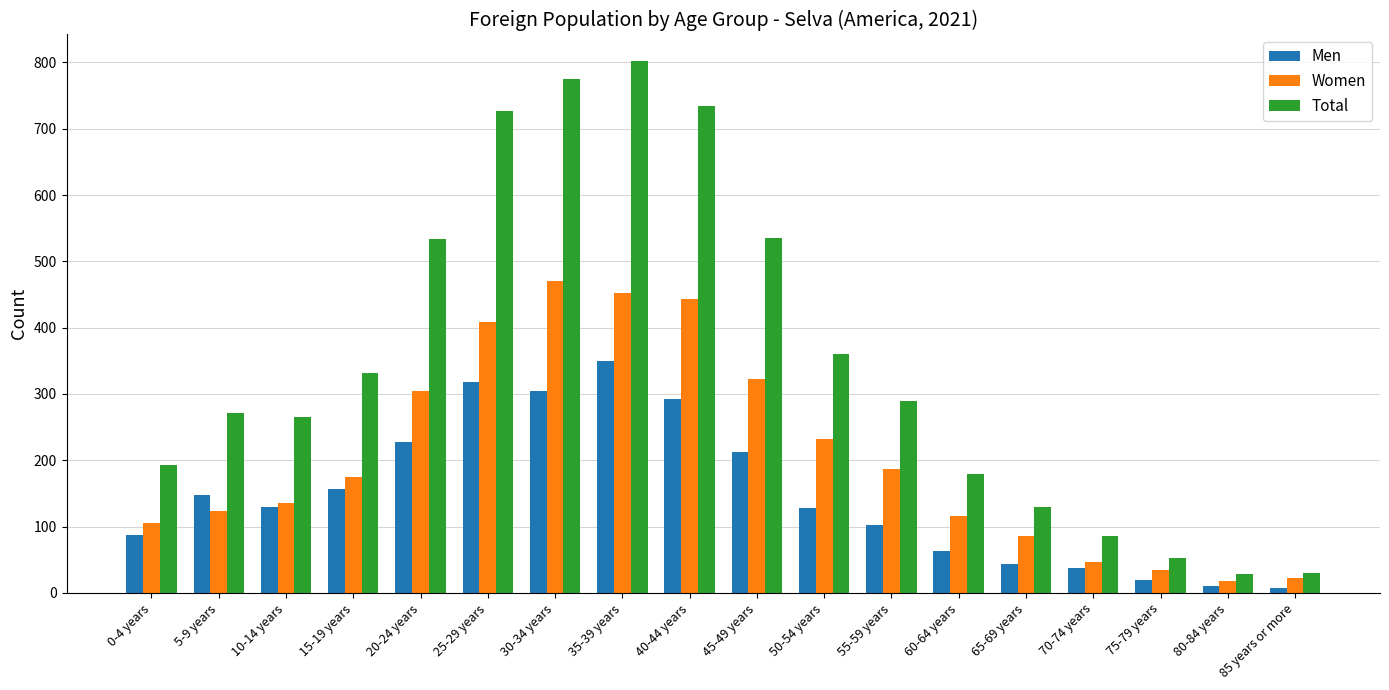

At 40-44 years, list the series in order from smallest to largest.

Men, Women, Total